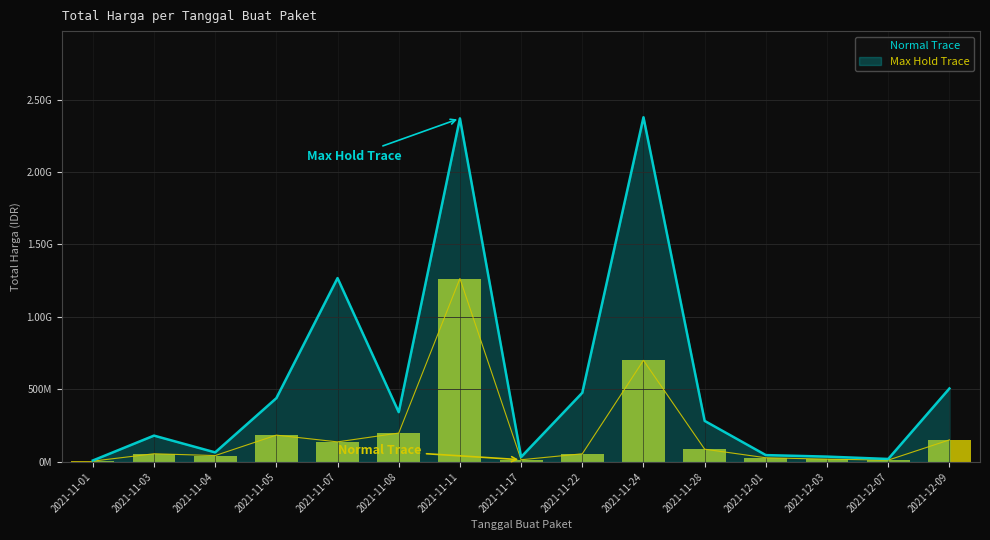

At which category does the data reach its first local valley?

2021-11-04